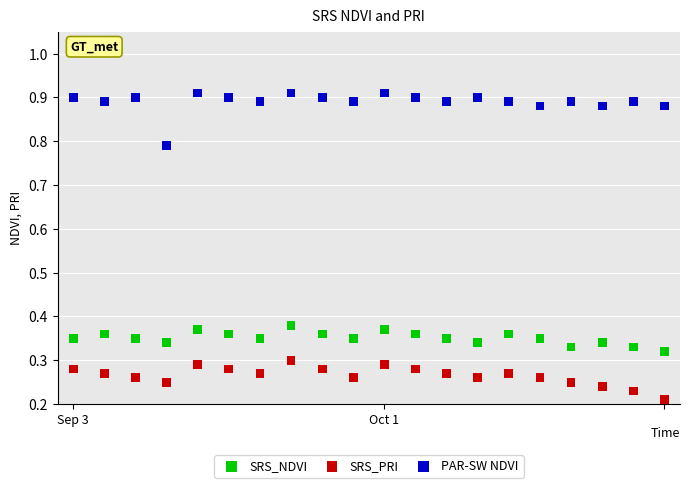

Which series reaches the maximum Y coordinate?

PAR-SW NDVI